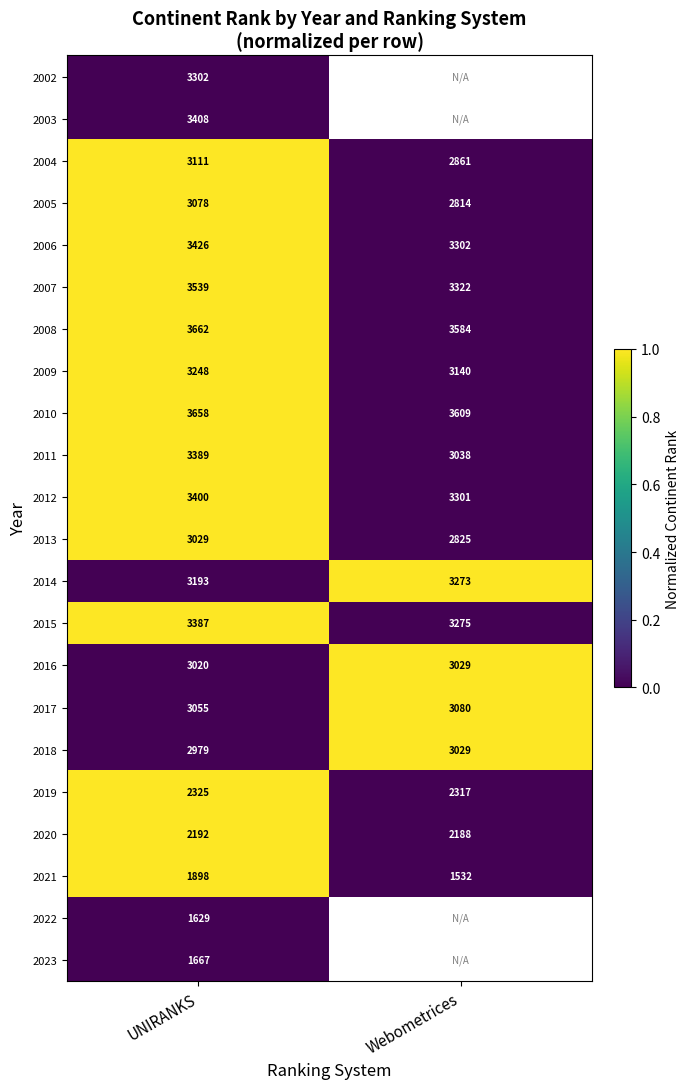

At which label is 2017 closest to 3067?

UNIRANKS